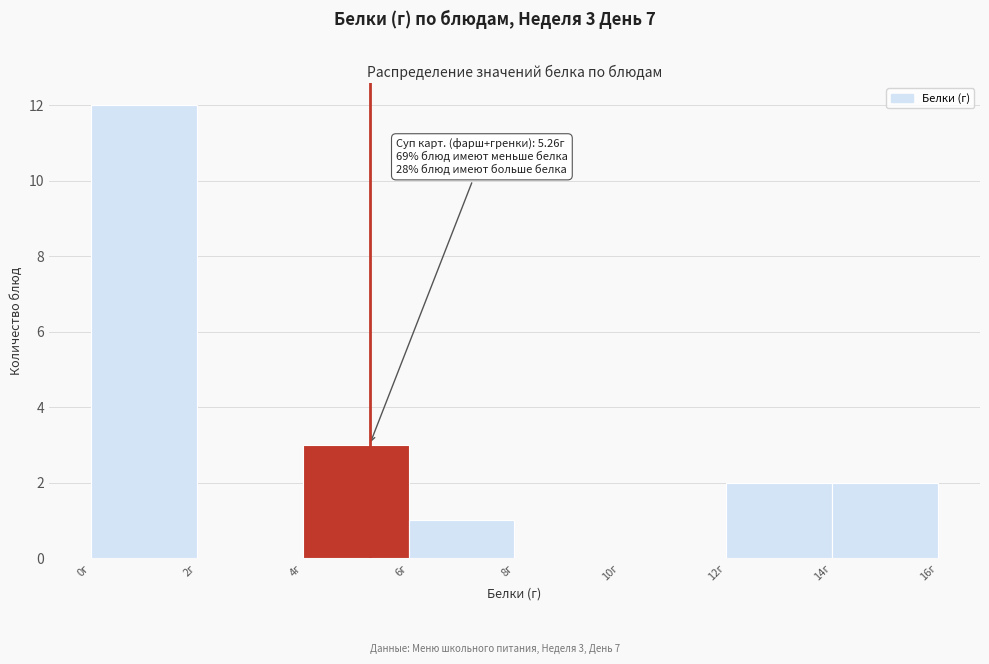

Which range on the x-axis has the tallest bar?

0 to 2